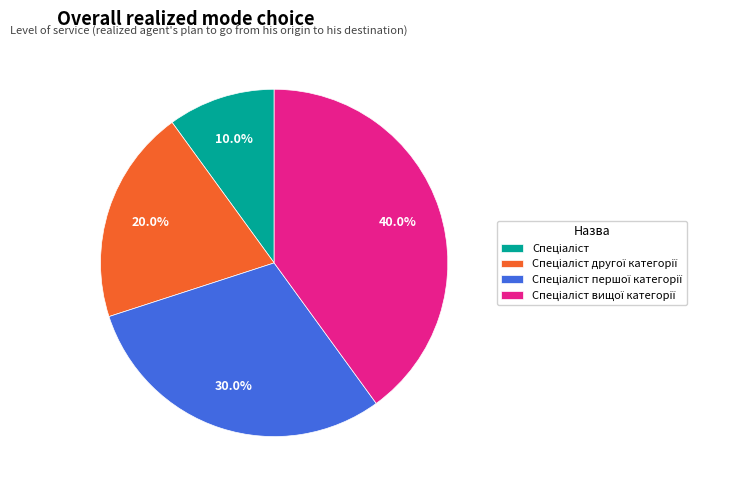

Does any single category account for the majority?

No